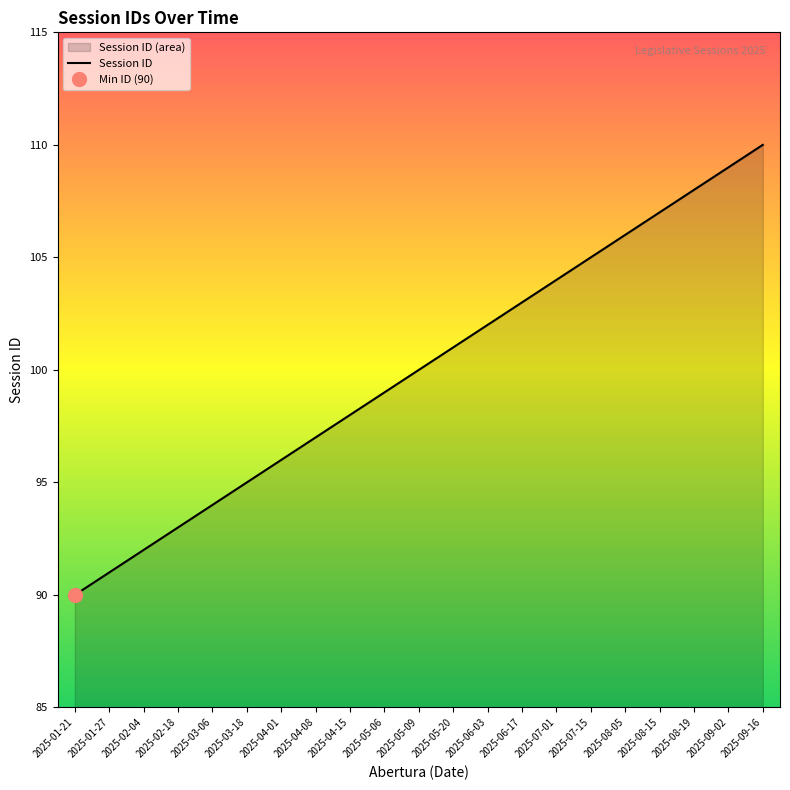

How many series are shown in this chart?

1